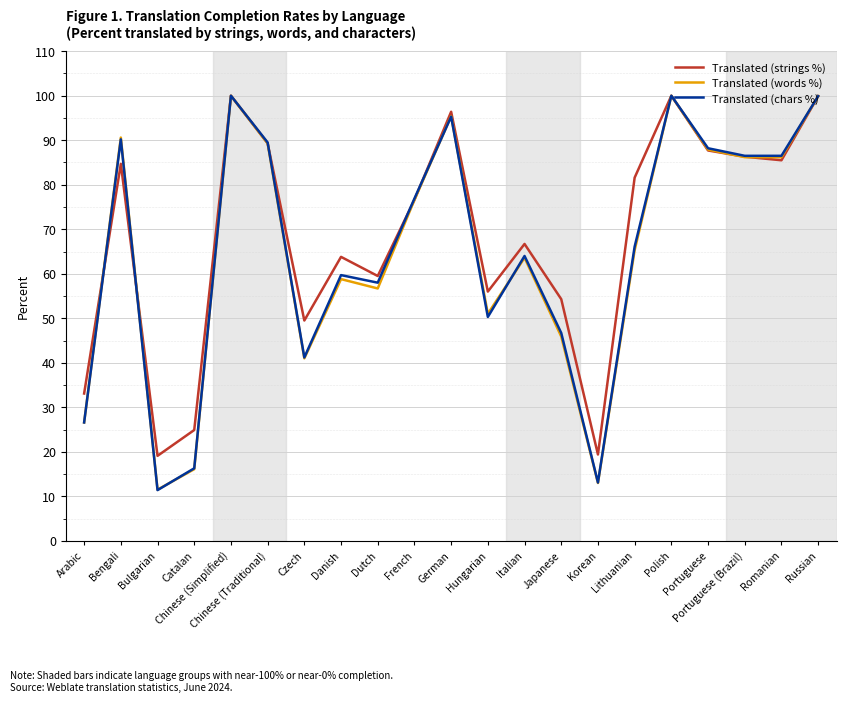

How many values in the Translated (strings %) series exceed 76?

11